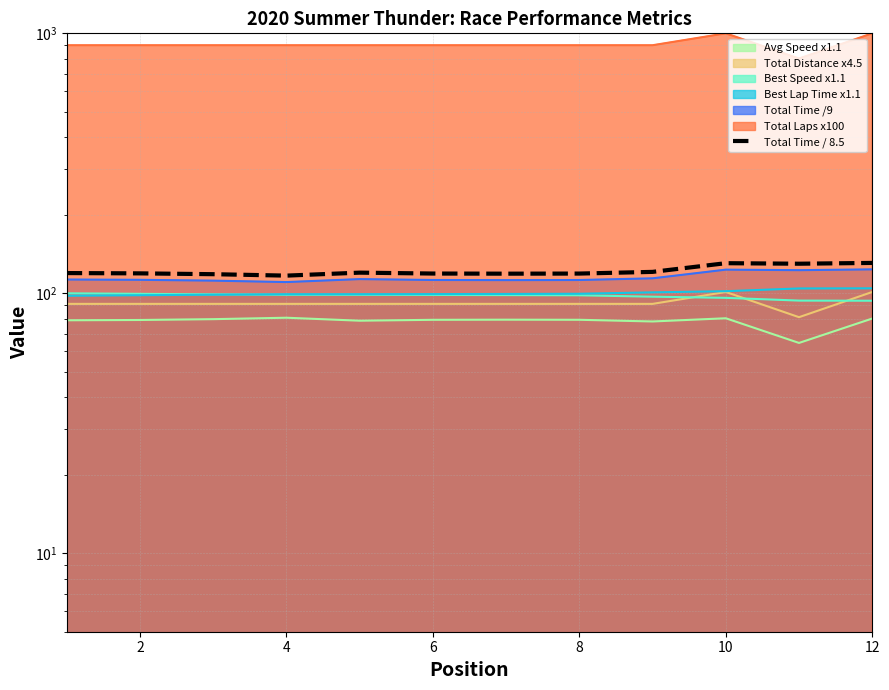

Is it true that the value at 8 is 121.0?

True